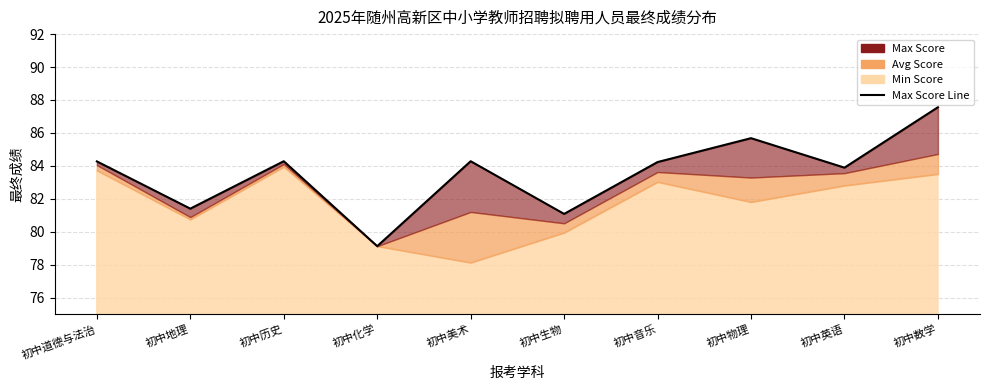

Reading left to right, transcribe all the data shown in this chart.

初中道德与法治=84.3	初中地理=81.4	初中历史=84.3	初中化学=79.1	初中美术=84.3	初中生物=81.1	初中音乐=84.2	初中物理=85.7	初中英语=83.9	初中数学=87.6